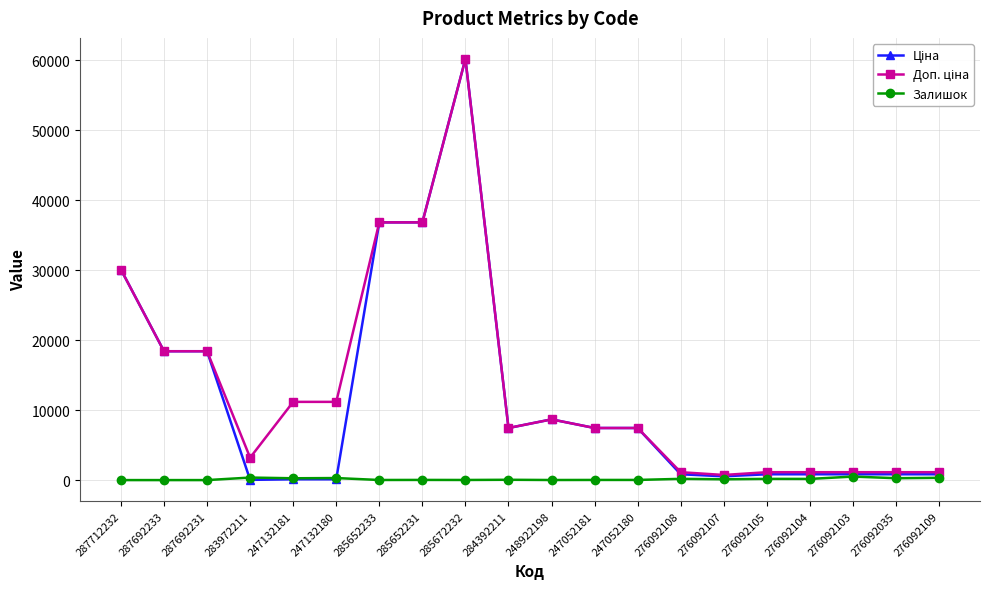

Count the number of data series in this chart.

3